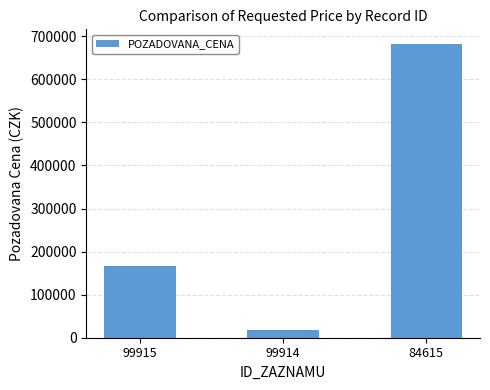

Which label corresponds to the smallest value in the chart?

99914